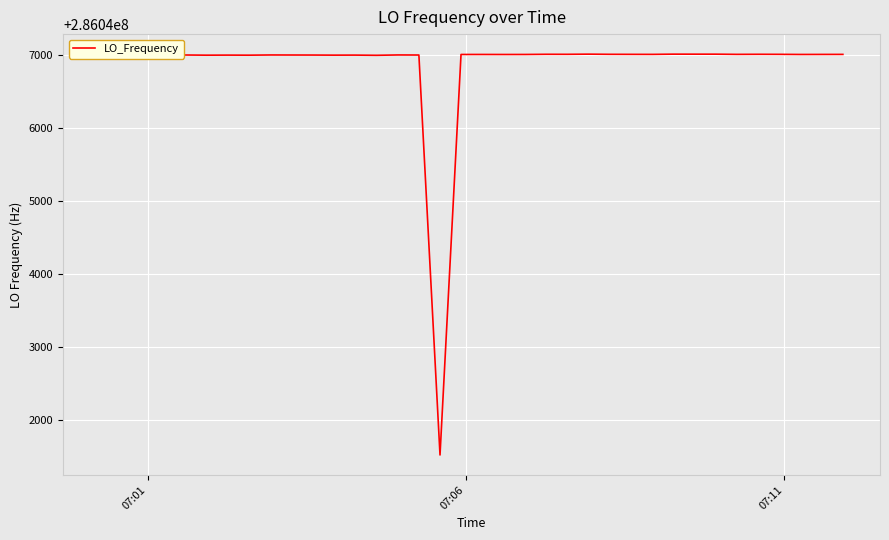

What is the minimum value shown in the chart?

286041517.3